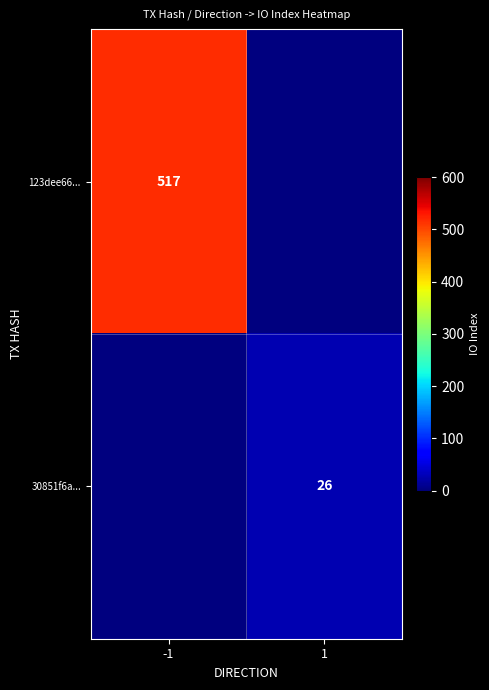

The value of 123dee66... at -1 is 517. True or false?

True